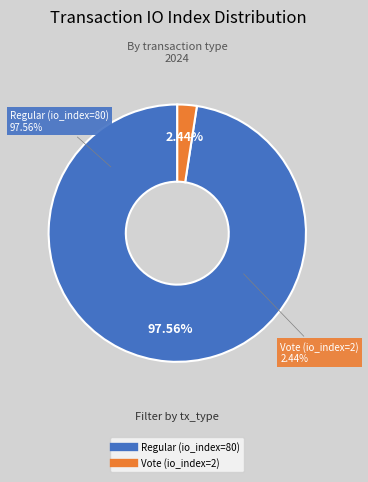

Which slice is the largest?

Regular (io_index=80)